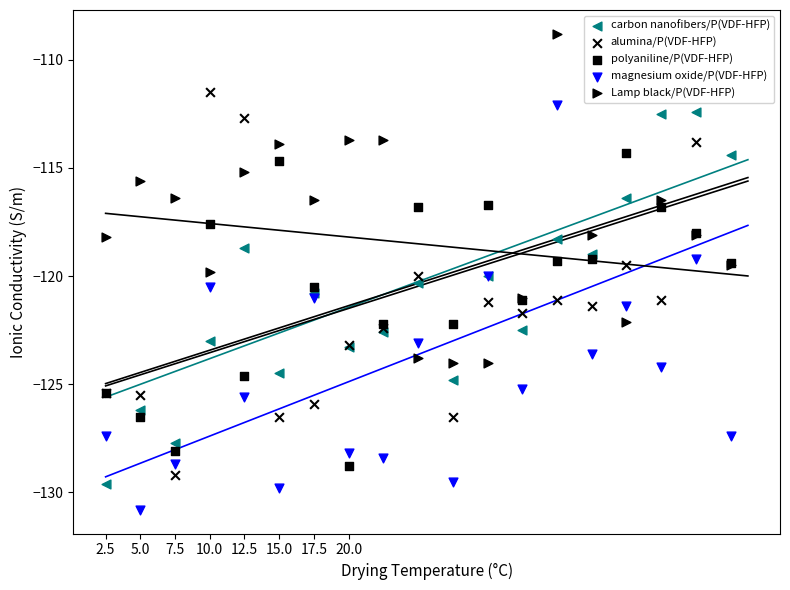

Which series has the largest total across all categories?

Lamp black/P(VDF-HFP)